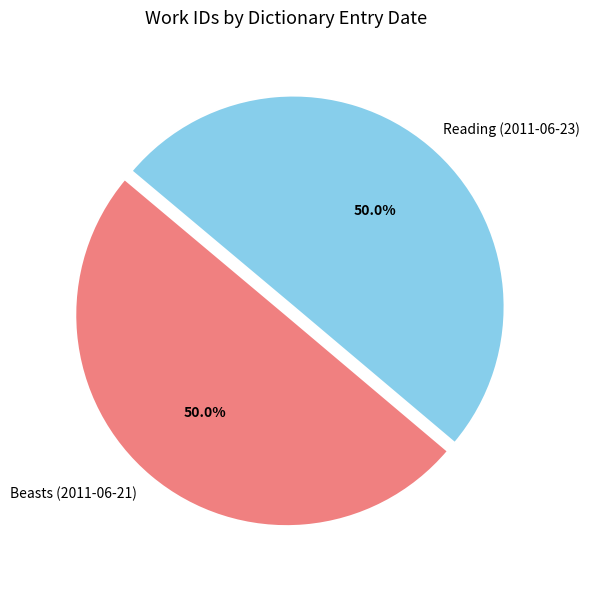

What is the ratio of the value at Beasts (2011-06-21) to the value at Reading (2011-06-23)?

1.0